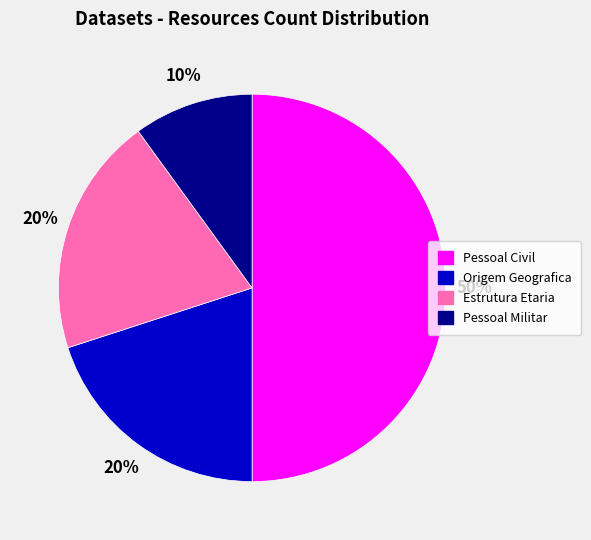

Is it true that Estrutura Etaria is 29% of the pie?

False